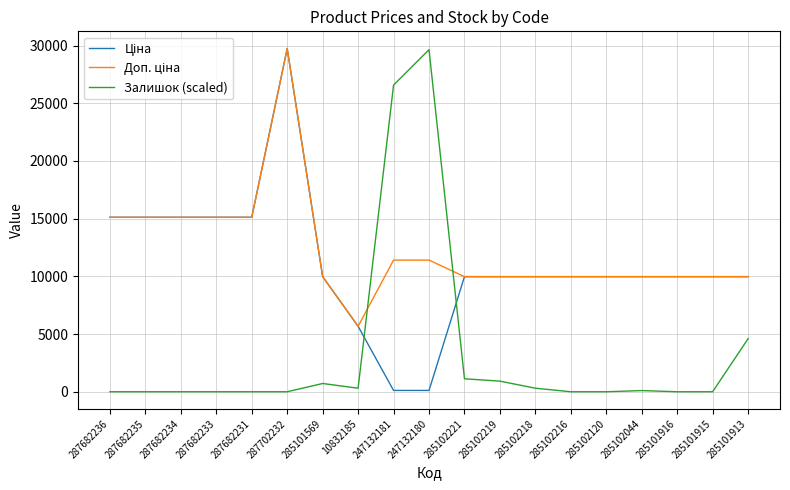

What is the total value across all series at 285102216?

19950.0